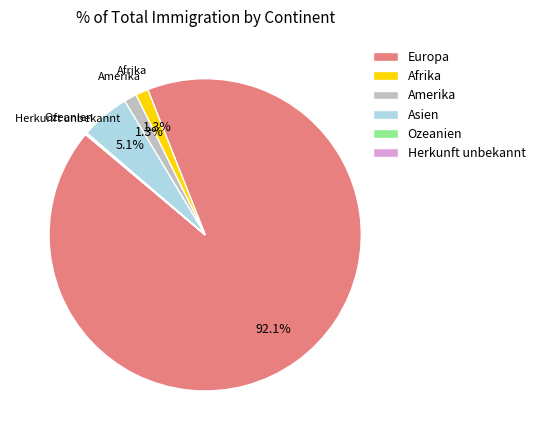

Which category has the biggest portion of the pie?

Europa